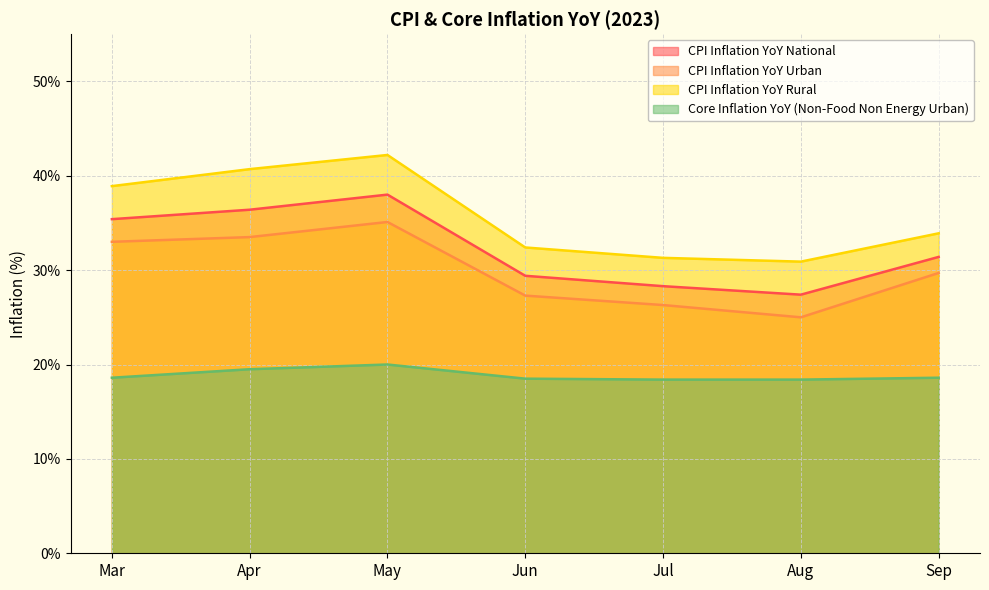

Which series changed the most between Mar and Sep?

CPI Inflation YoY Rural